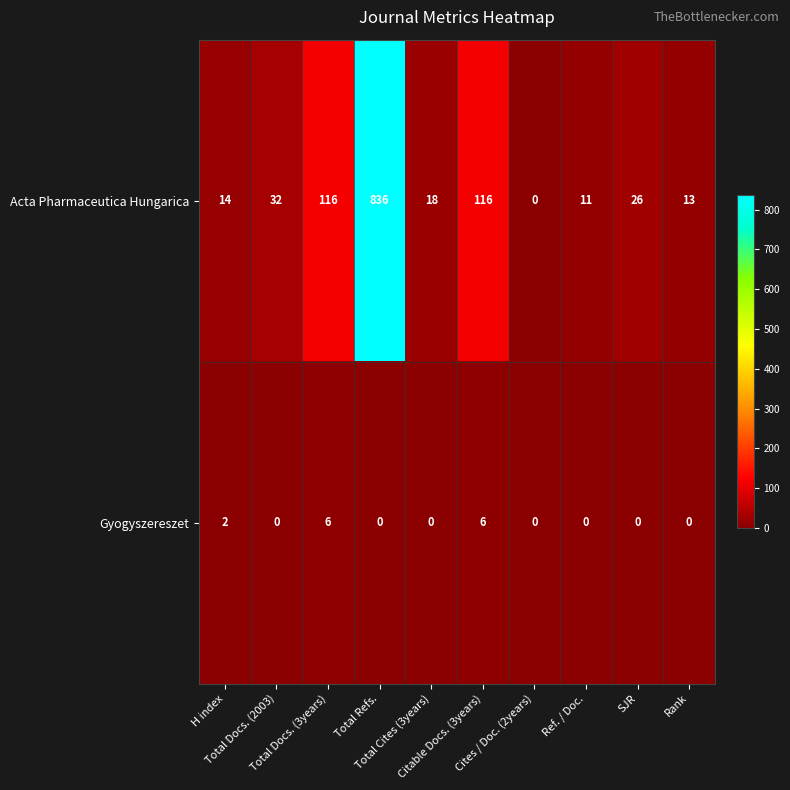

Which series has the largest range (max minus min)?

Acta Pharmaceutica Hungarica